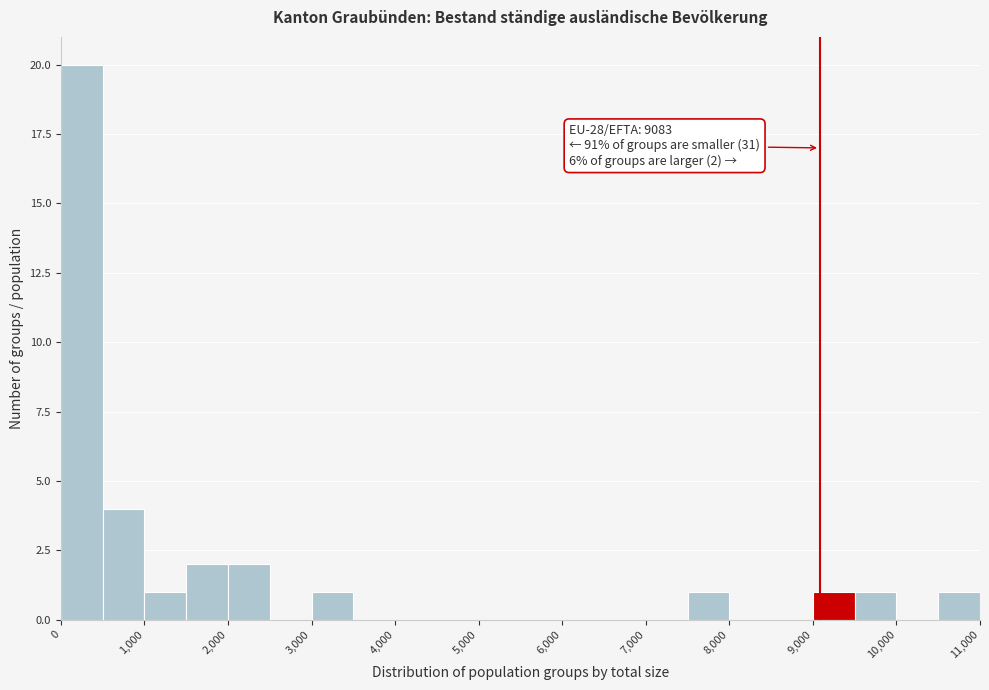

Over which range of the x-axis is the bar tallest?

0 to 500